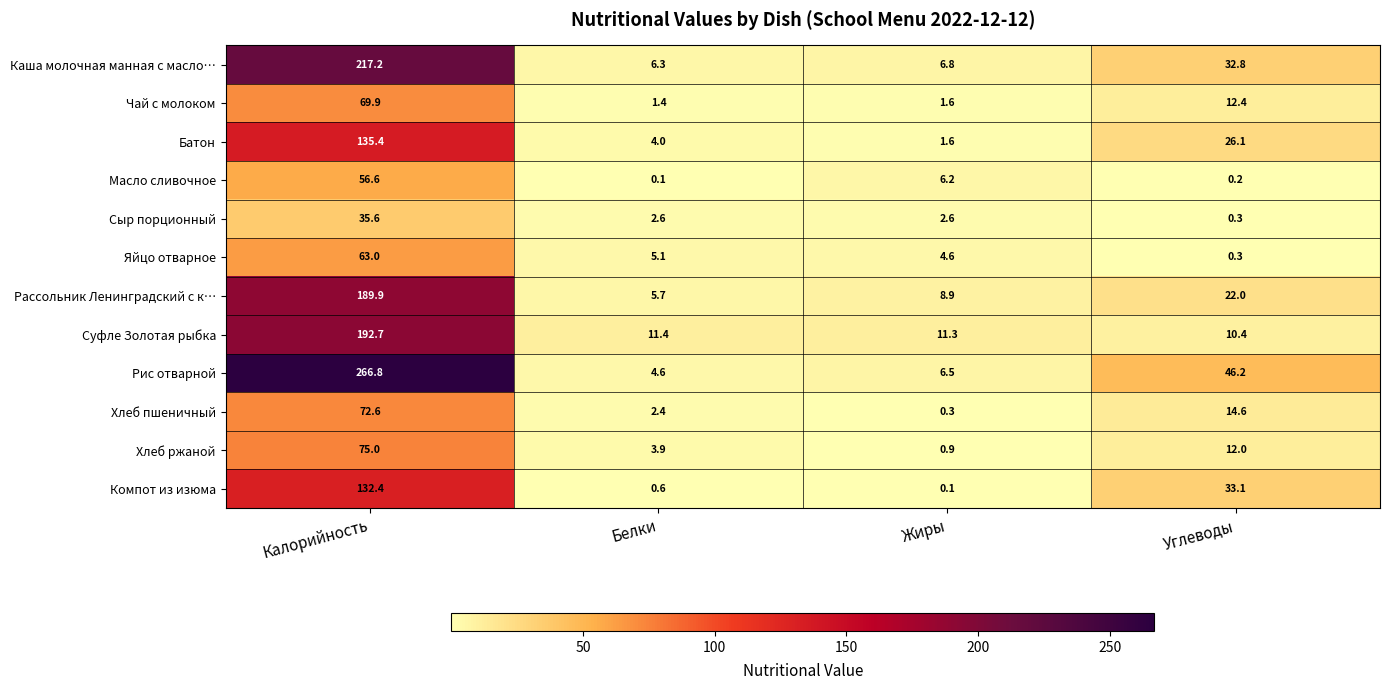

Rank the series by their maximum value, from highest to lowest.

Рис отварной, Каша молочная манная с масло…, Суфле Золотая рыбка, Рассольник Ленинградский с к…, Батон, Компот из изюма, Хлеб ржаной, Хлеб пшеничный, Чай с молоком, Яйцо отварное, Масло сливочное, Сыр порционный